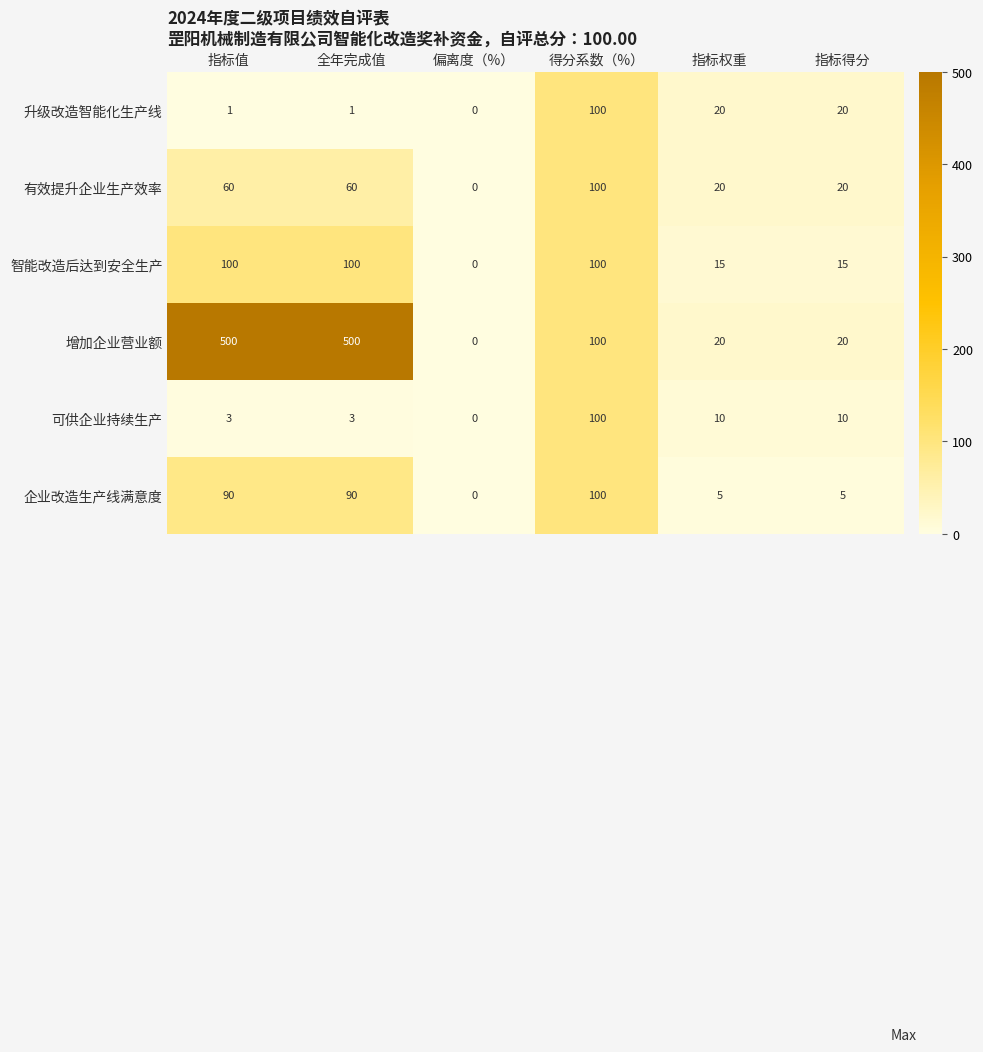

What is the maximum value shown in the chart?

500